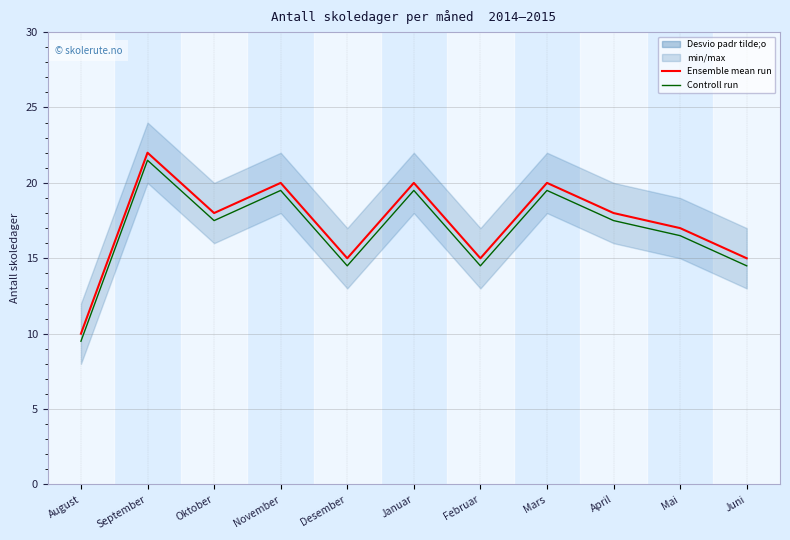

Reading left to right, extract all data points from this chart.

Ensemble mean run: 10.0	22.0	18.0	20.0	15.0	20.0	15.0	20.0	18.0	17.0	15.0
Controll run: 9.5	21.5	17.5	19.5	14.5	19.5	14.5	19.5	17.5	16.5	14.5